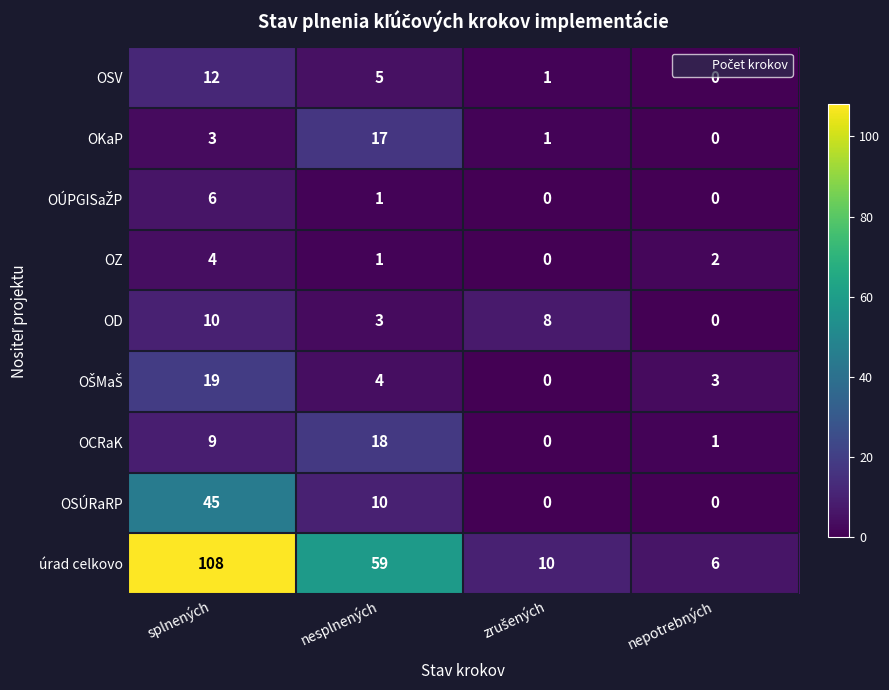

Count the OZ values in the range 1 to 4.

3